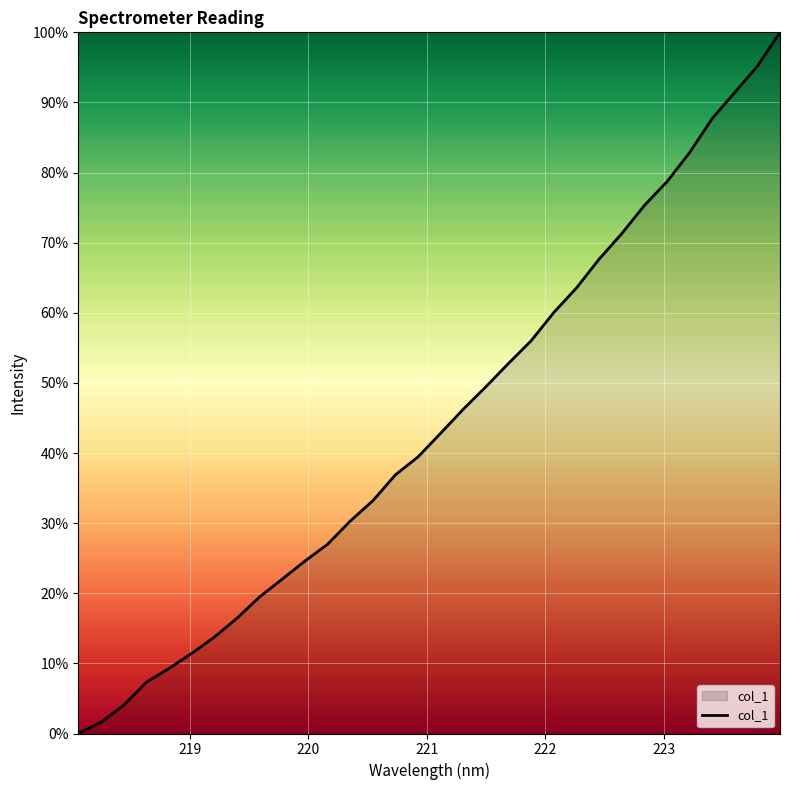

How many values are below 42?

16